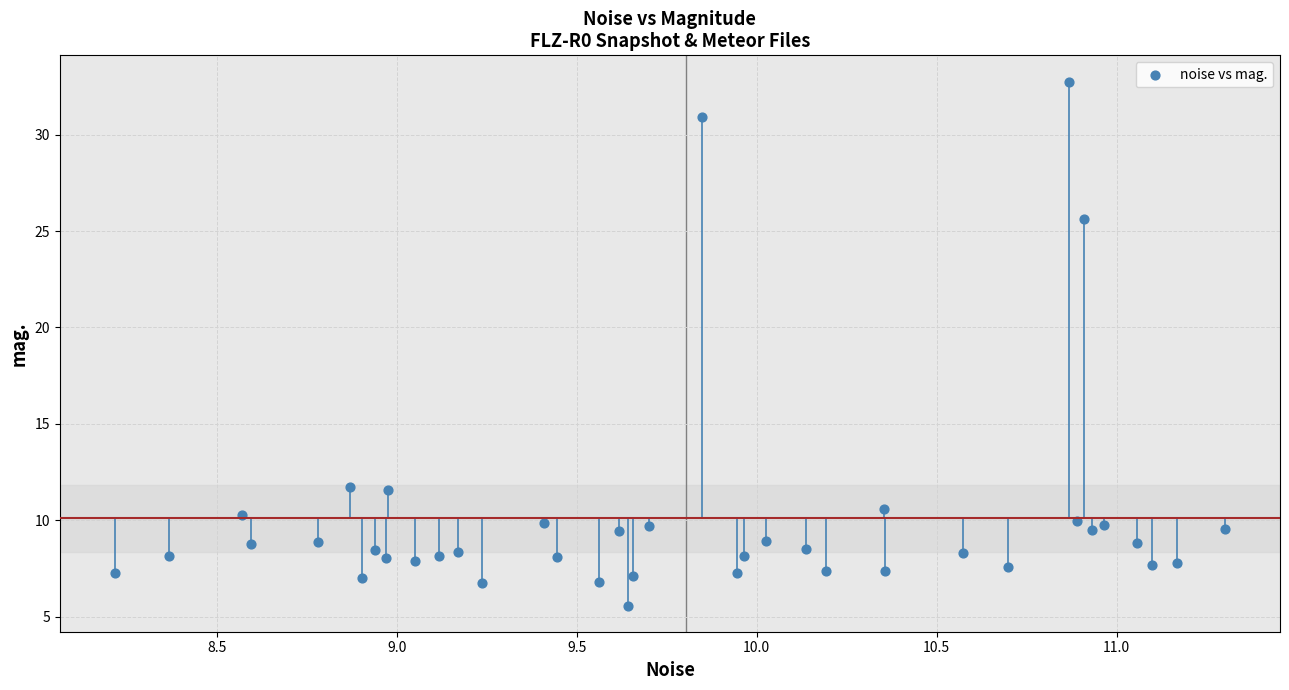

What Y value in the scatter plot is closest to 19?

25.6